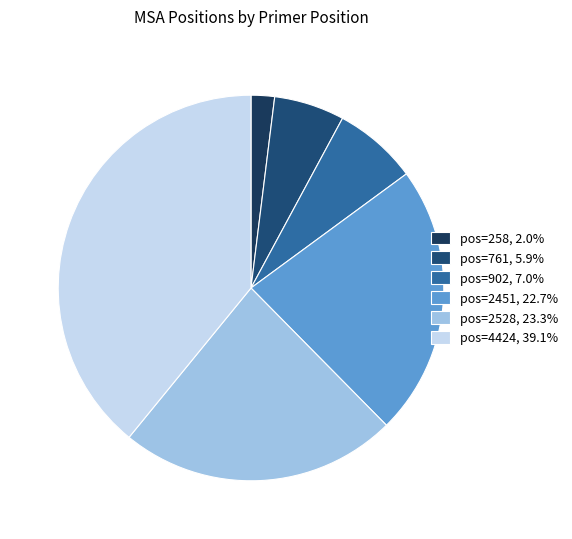

Does pos=902 account for over 50% of the chart?

No